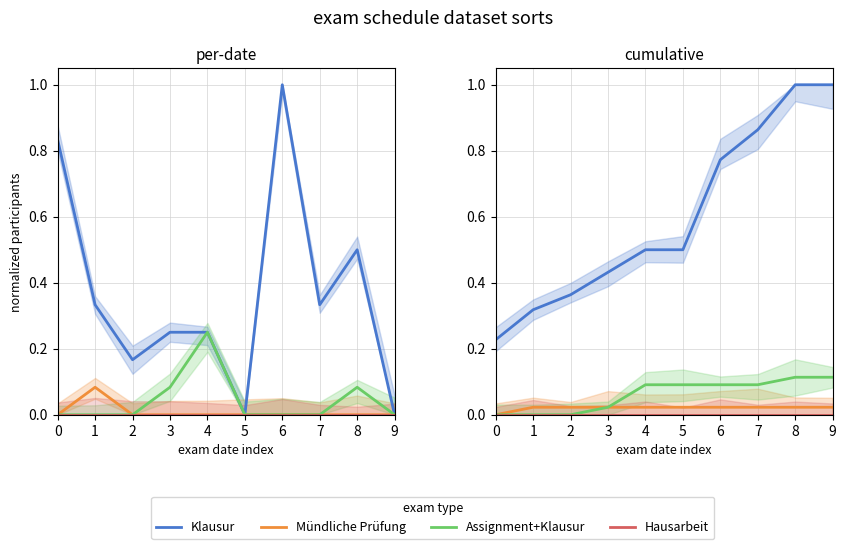

Count the number of categories in the chart.

10